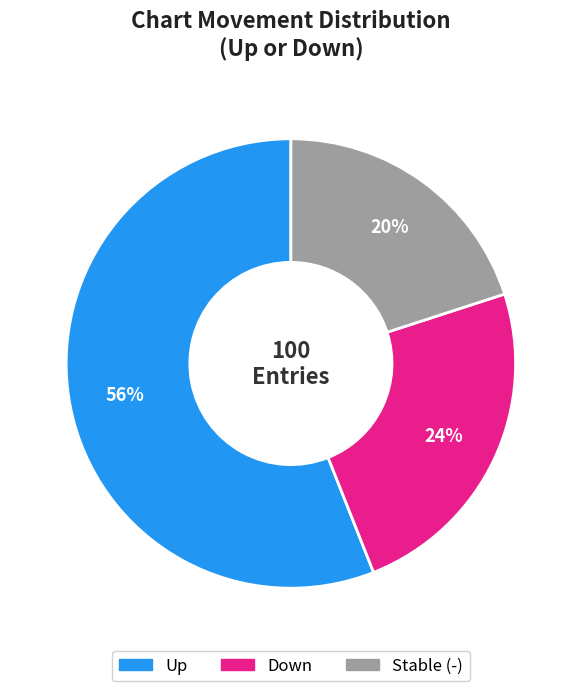

What is the majority slice?

Up